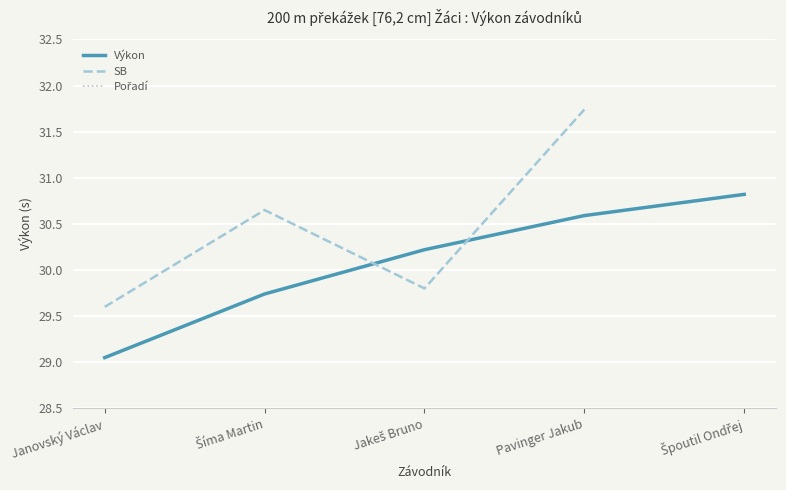

Between Janovský Václav and Šíma Martin, which series saw the biggest shift?

Pořadí